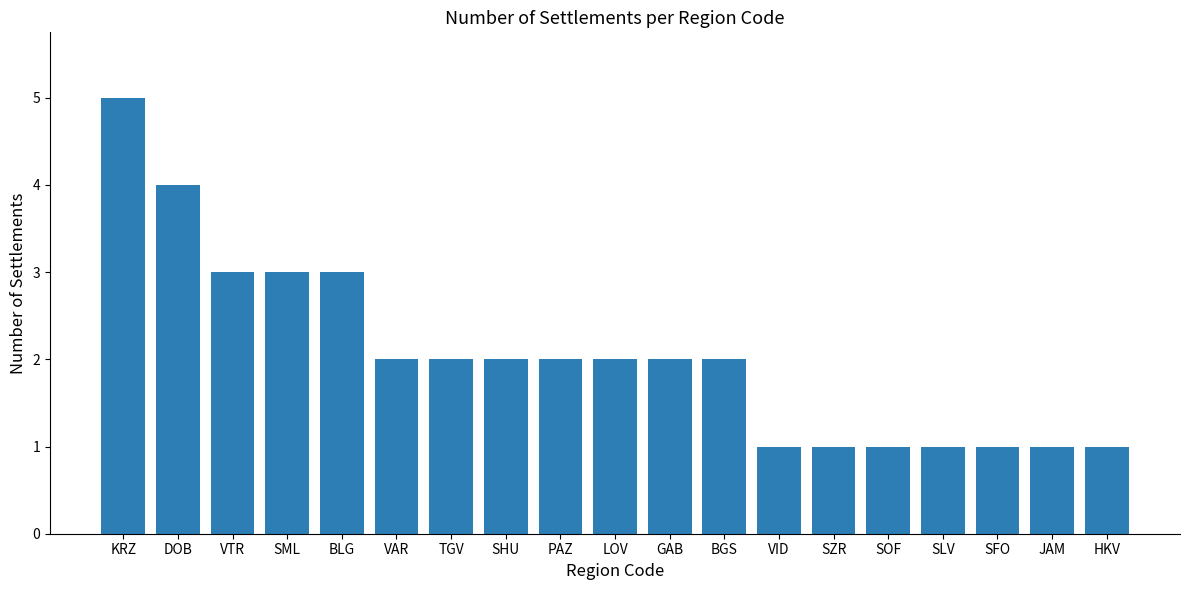

What is the label of the 11th bar from the right?

PAZ